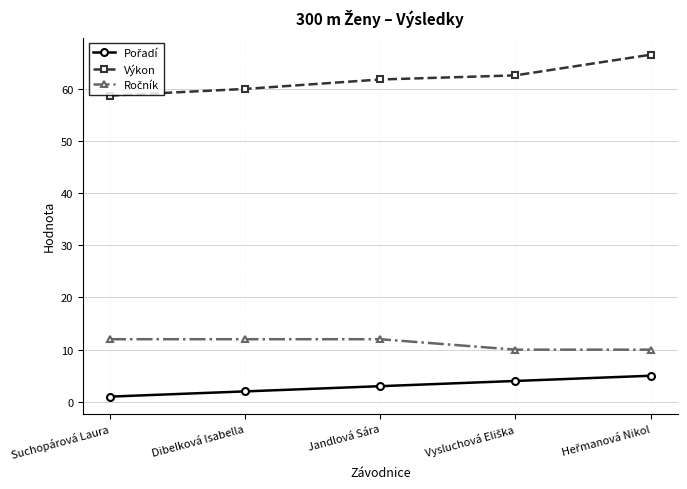

What is the greatest value displayed?

66.5